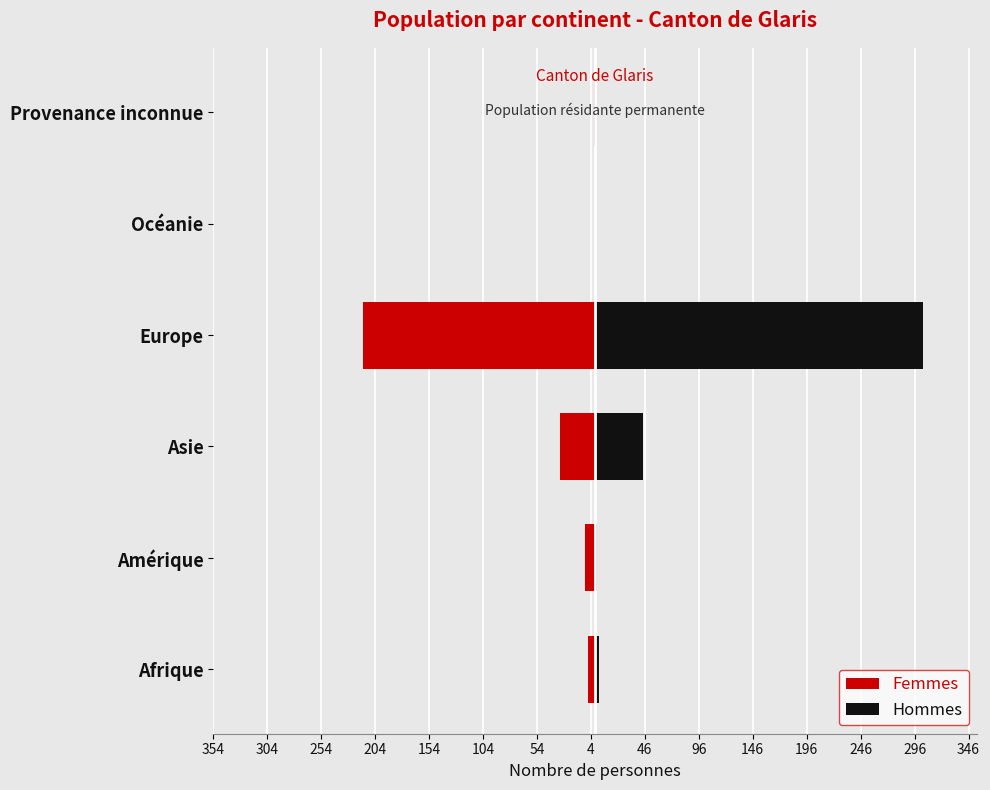

Between Asie and Provenance inconnue, which series saw the biggest shift?

Hommes